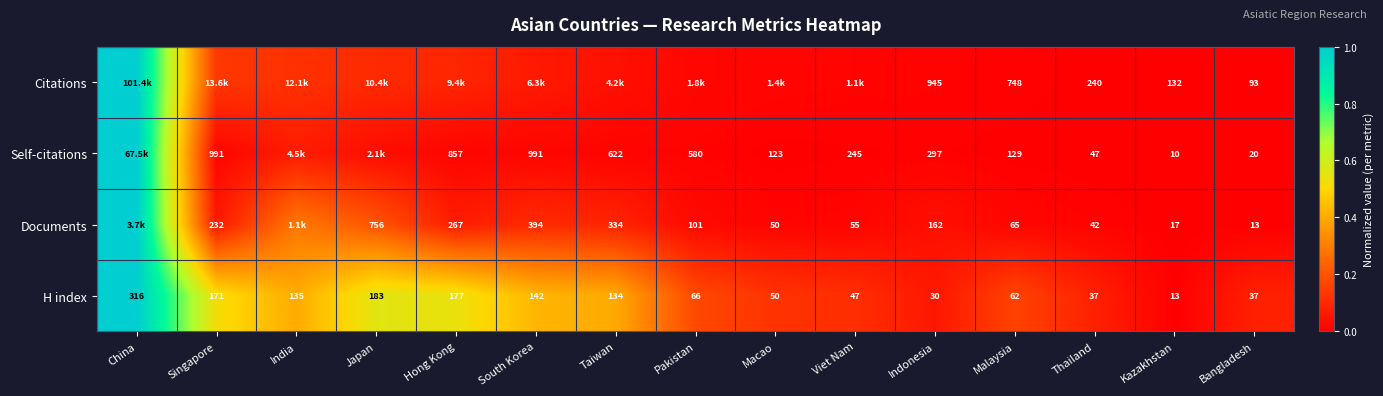

Is the value of Citations at Indonesia greater than the value of Self-citations at Taiwan?

Yes